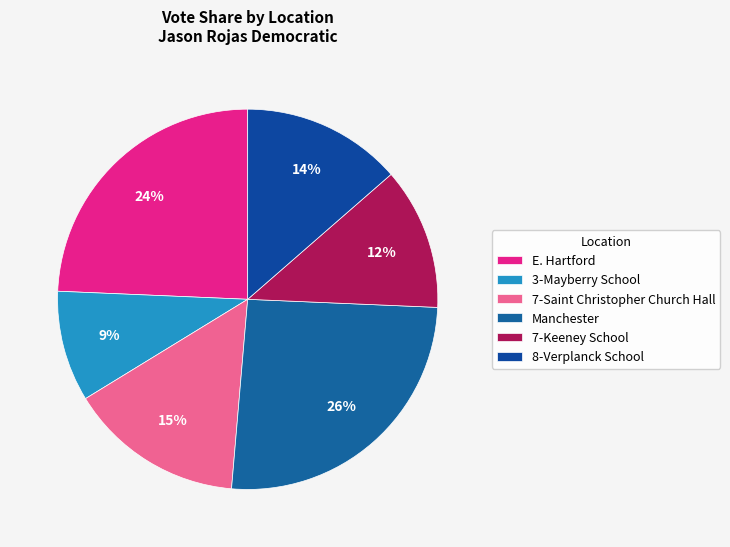

Which category has the biggest portion of the pie?

Manchester